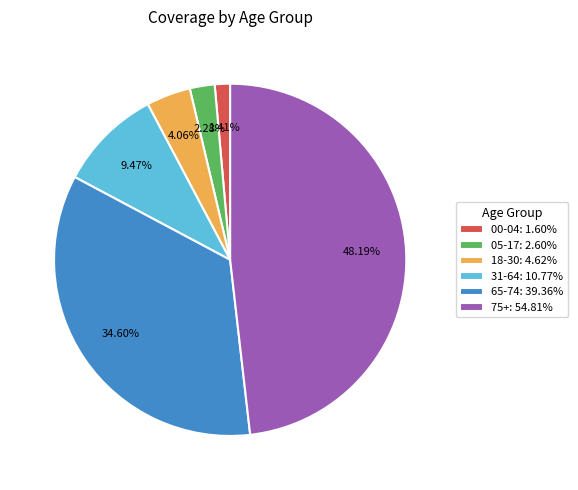

Rank the categories by value from highest to lowest.

75+, 65-74, 31-64, 18-30, 05-17, 00-04